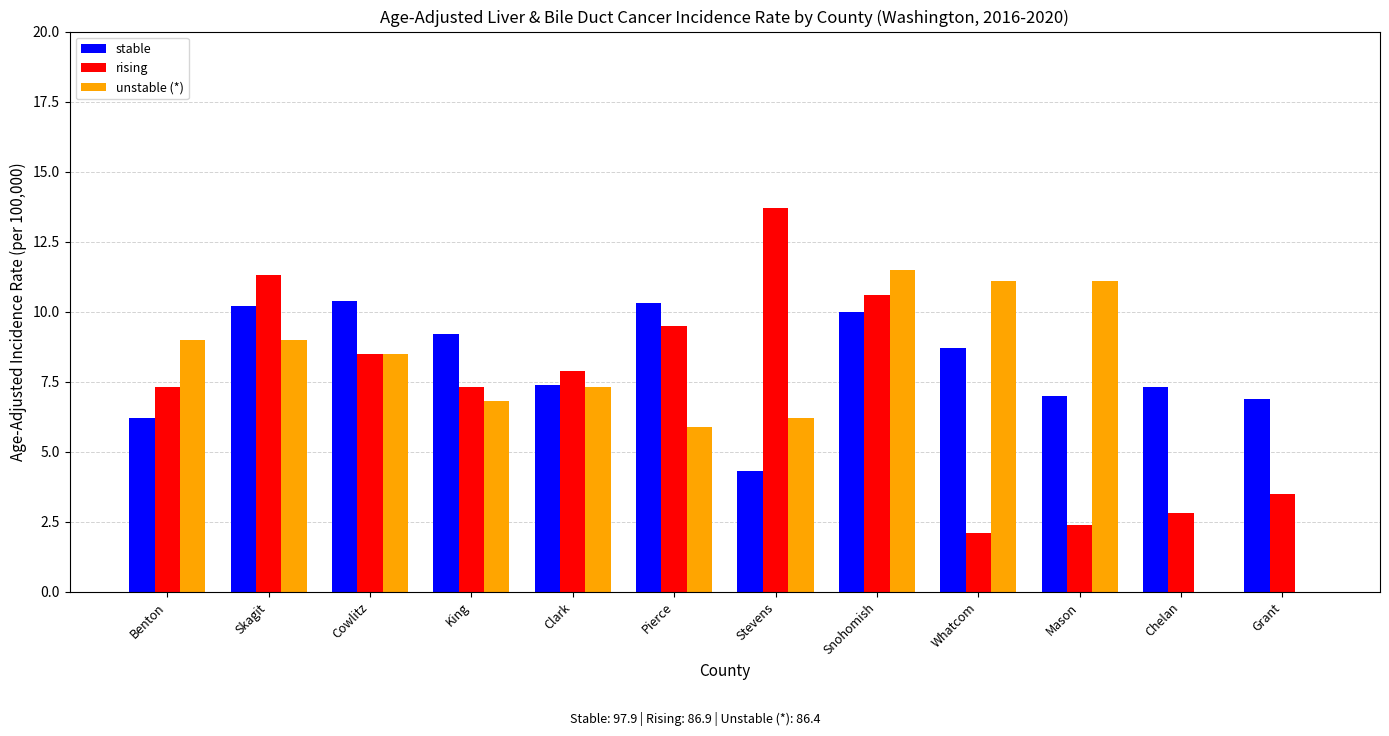

Between Skagit and Snohomish, which series saw the biggest shift?

unstable (*)